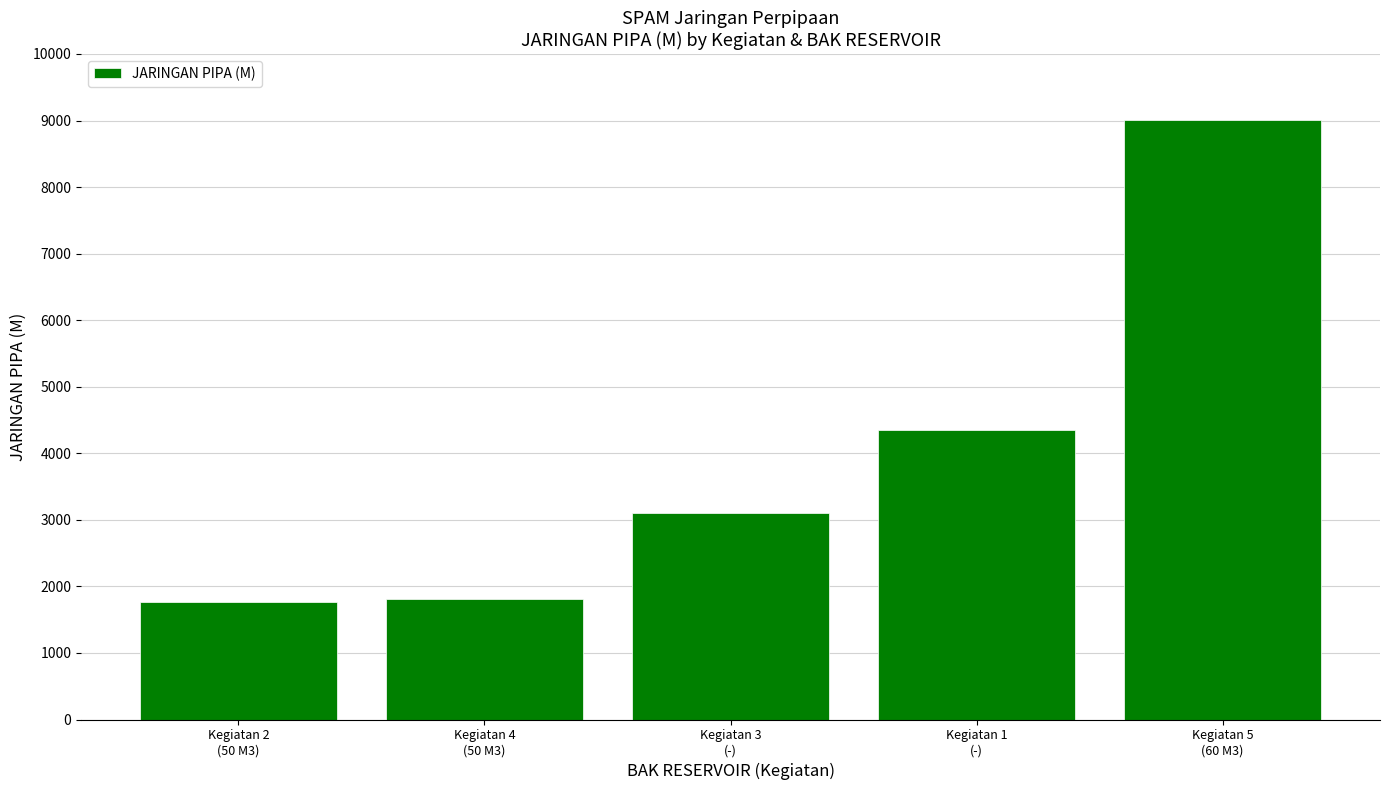

What is the value of the 2nd bar from the left?

1809